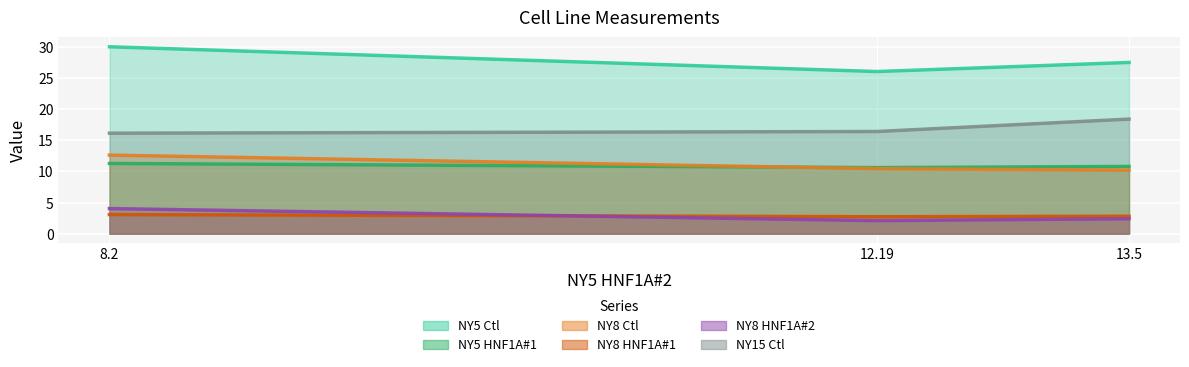

Which series has the widest spread of values?

NY5 Ctl